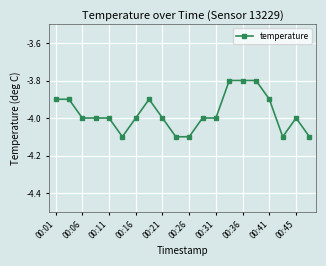

What is the maximum value shown in the chart?

-3.8